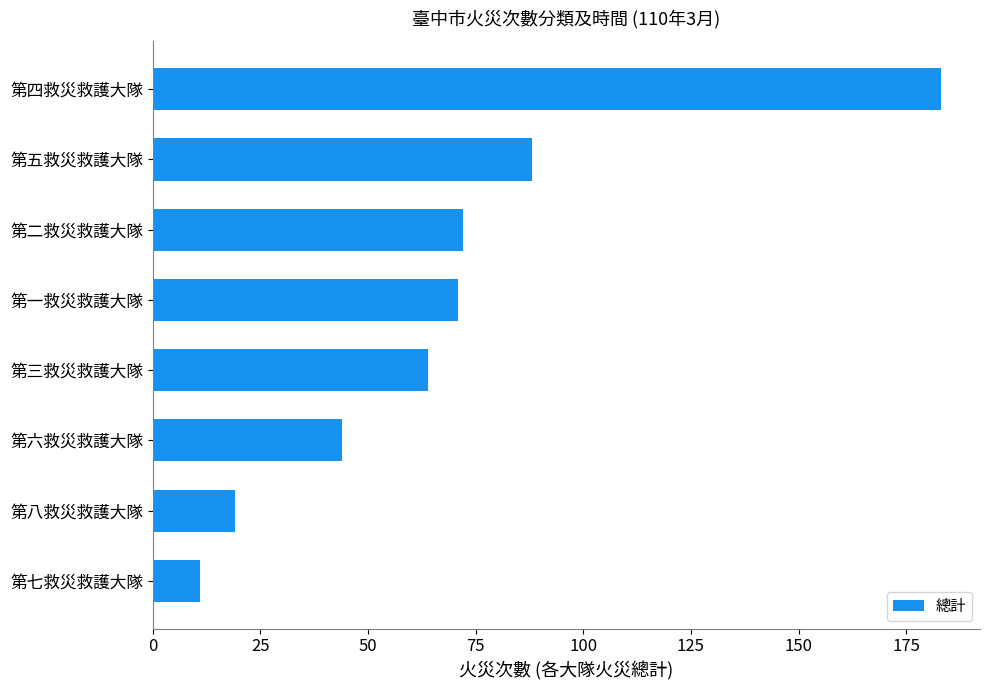

How many bars are there in total?

8